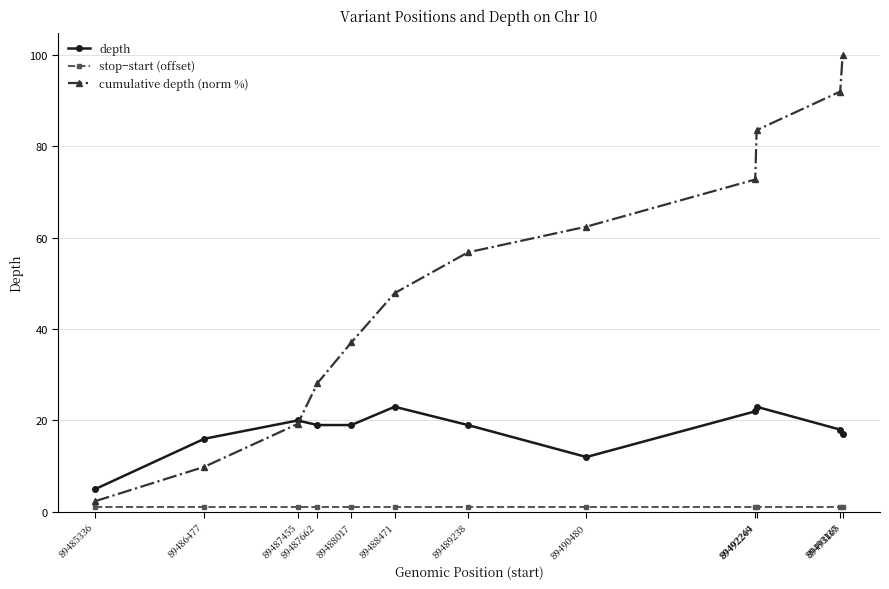

True or false: cumulative depth (norm %) has more than 2 interior local peaks.

False